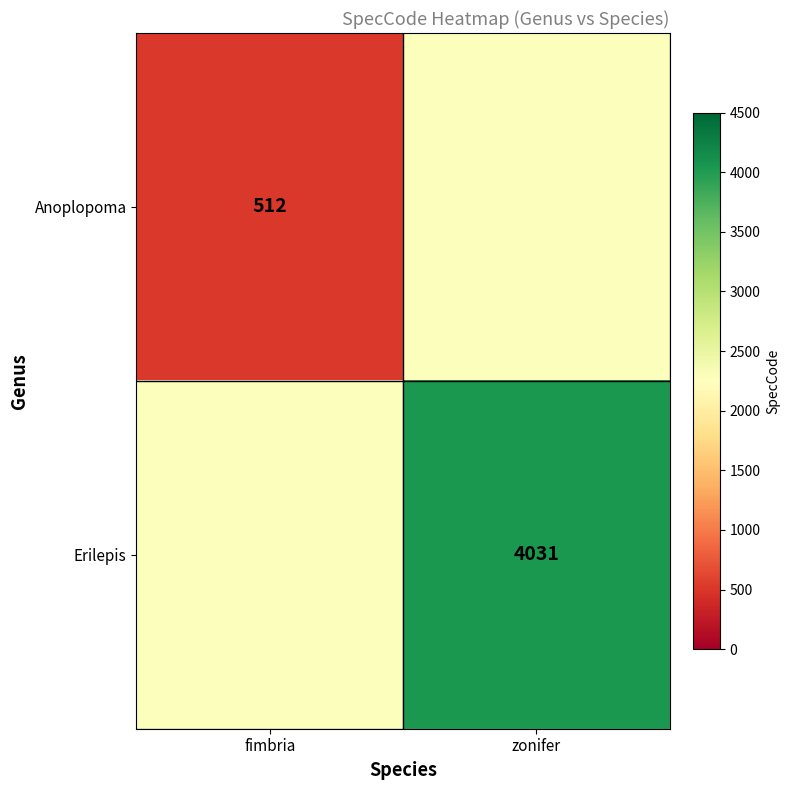

The value of Erilepis at zonifer is 6413.2. True or false?

False